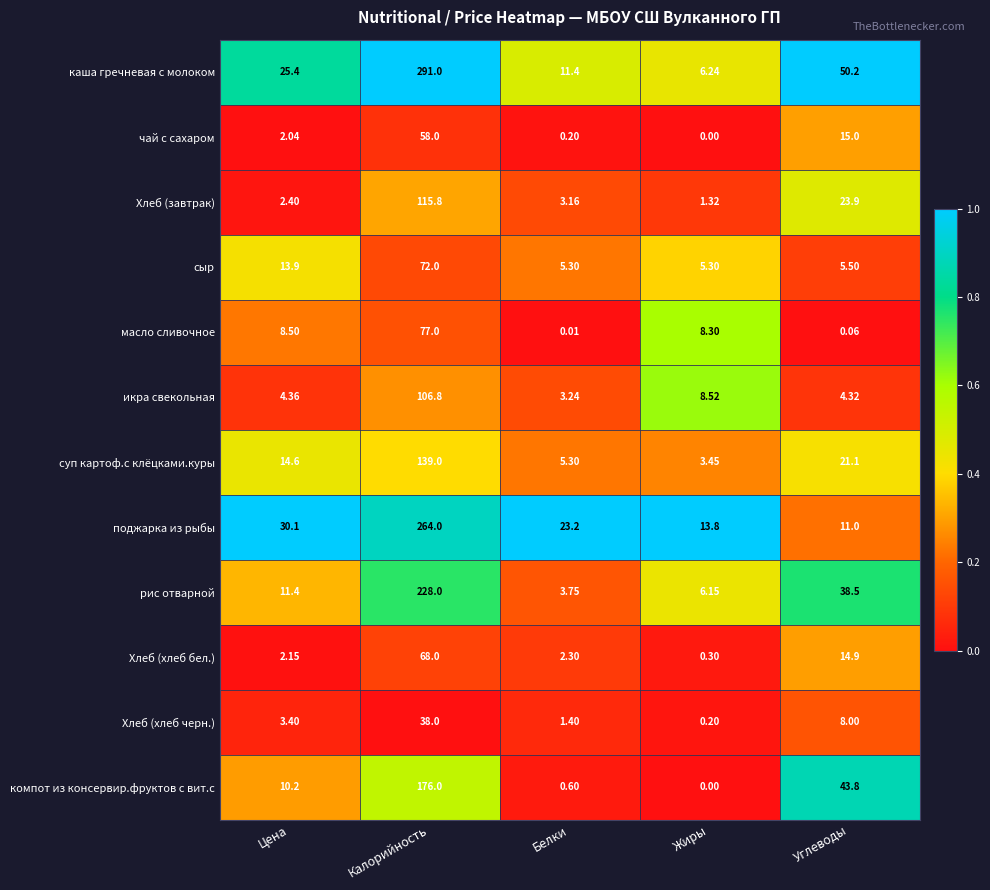

Which category has the lowest value in the компот из консервир.фруктов с вит.с series?

Жиры